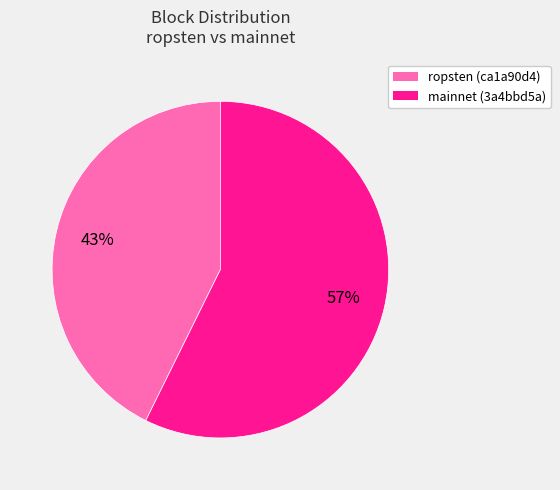

To the nearest percent, what is the average slice percentage?

50%